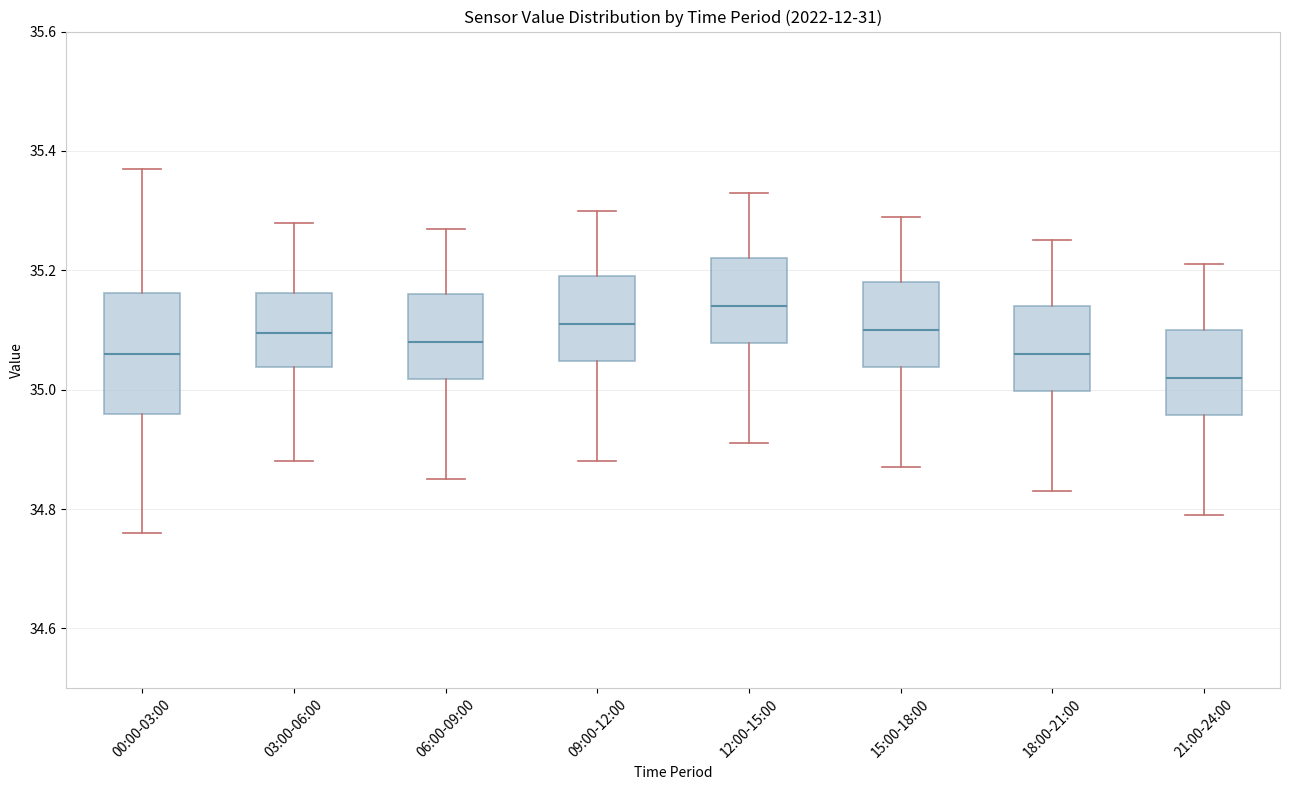

Reading left to right, transcribe this box plot: for each box, give where its median line is, the range the box spans, and where its two whiskers end, as read against the y-axis. The values are not printed on the chart, so give them approximately, as read against the axis.

00:00-03:00: median 35.06, box 34.96 to 35.16, whiskers 34.76 to 35.38
03:00-06:00: median 35.10, box 35.04 to 35.16, whiskers 34.88 to 35.28
06:00-09:00: median 35.08, box 35.02 to 35.16, whiskers 34.86 to 35.28
09:00-12:00: median 35.12, box 35.04 to 35.20, whiskers 34.88 to 35.30
12:00-15:00: median 35.14, box 35.08 to 35.22, whiskers 34.92 to 35.34
15:00-18:00: median 35.10, box 35.04 to 35.18, whiskers 34.88 to 35.30
18:00-21:00: median 35.06, box 35.00 to 35.14, whiskers 34.84 to 35.26
21:00-24:00: median 35.02, box 34.96 to 35.10, whiskers 34.80 to 35.22